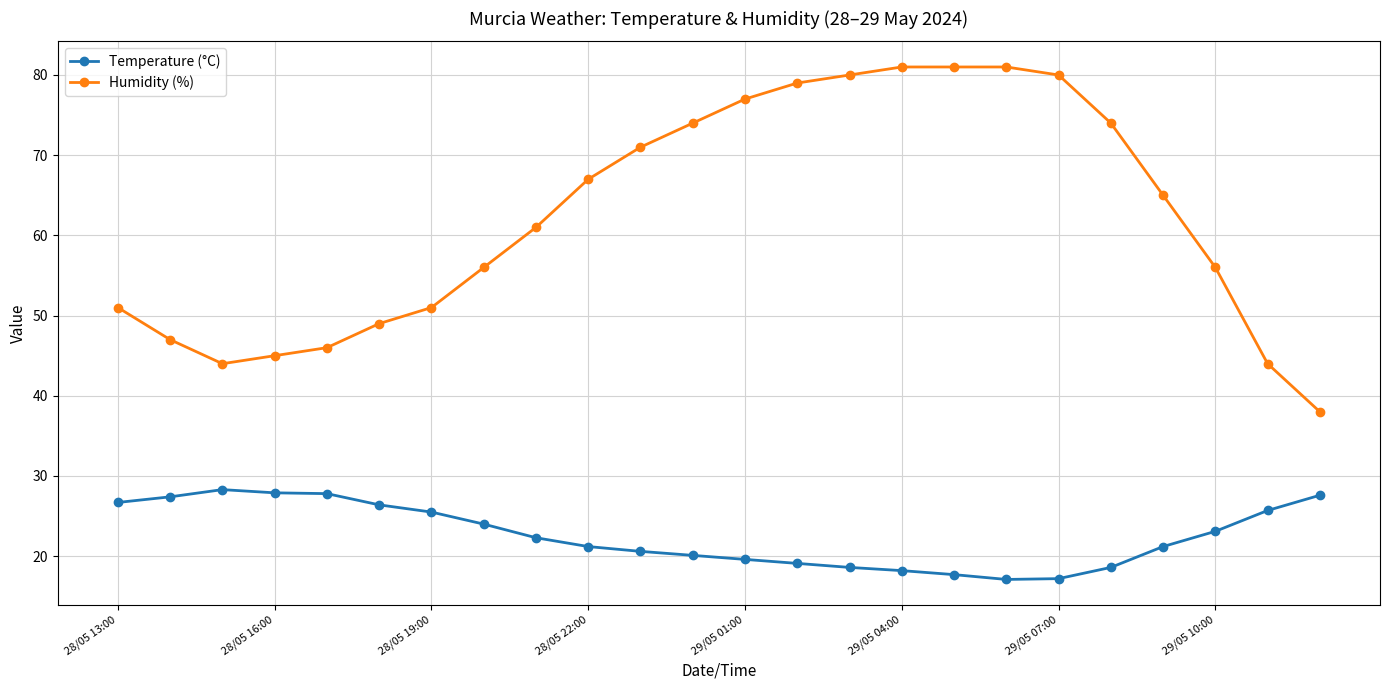

True or false: Temperature (°C) and Humidity (%) intersect in this chart.

False